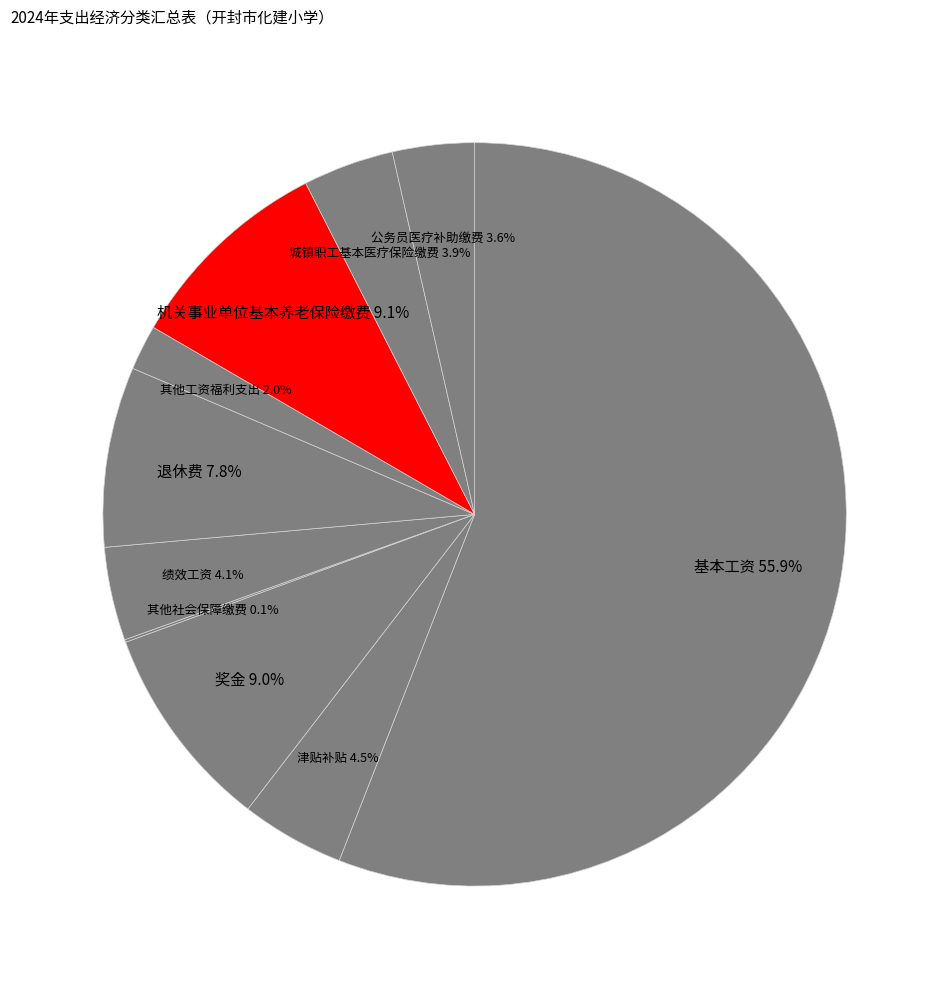

Which slice is the largest?

基本工资